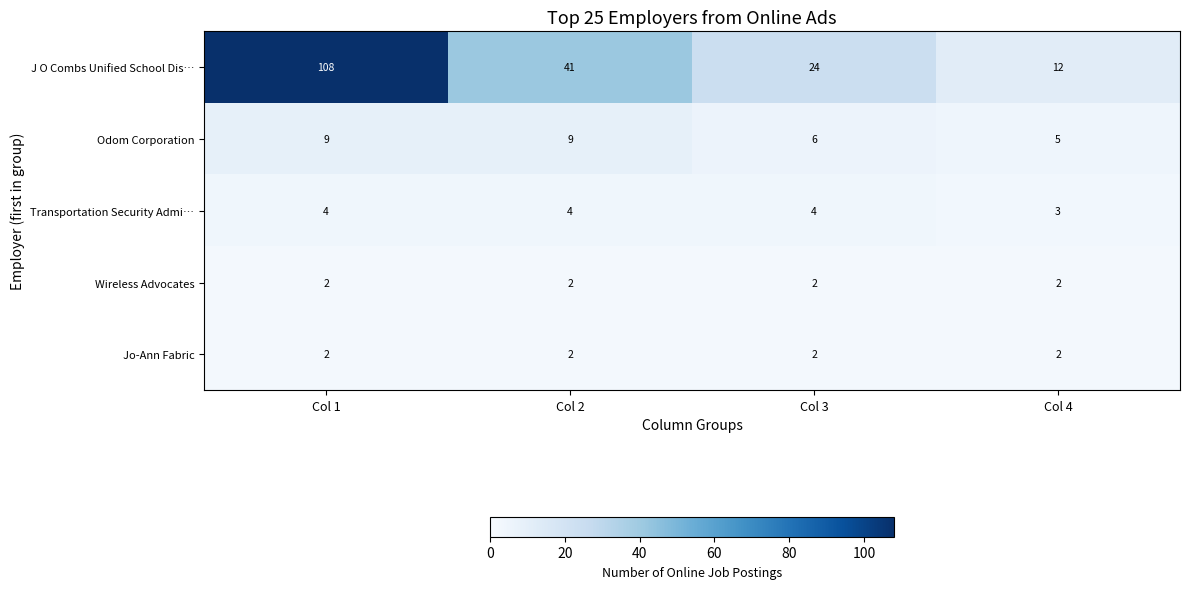

True or false: Jo-Ann Fabric has a value of 1 at Col 3.

False